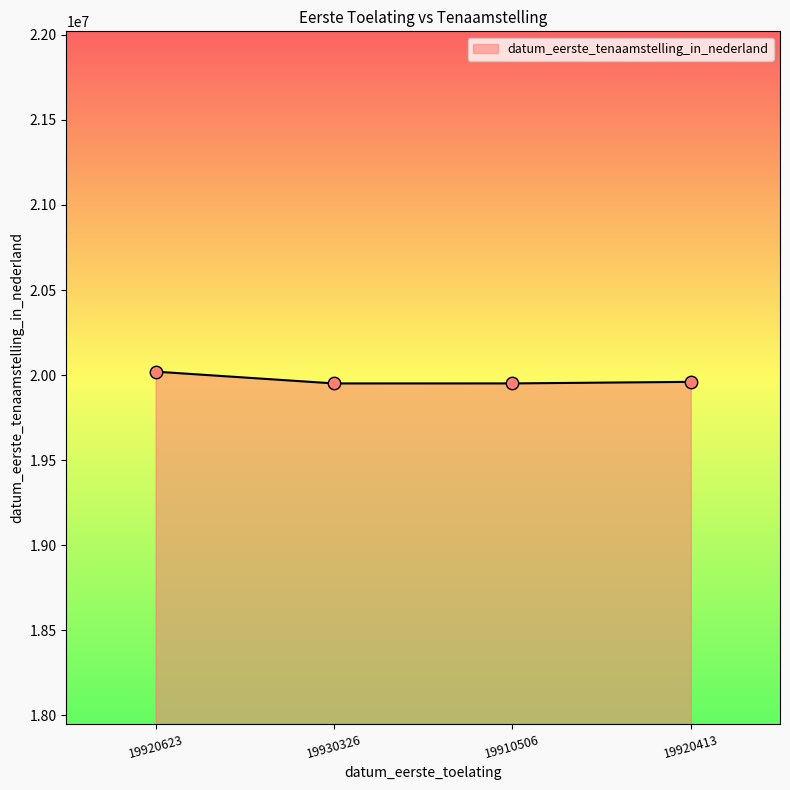

Approximately how many times larger is the value at 19920413 compared to 19930326?

1.0